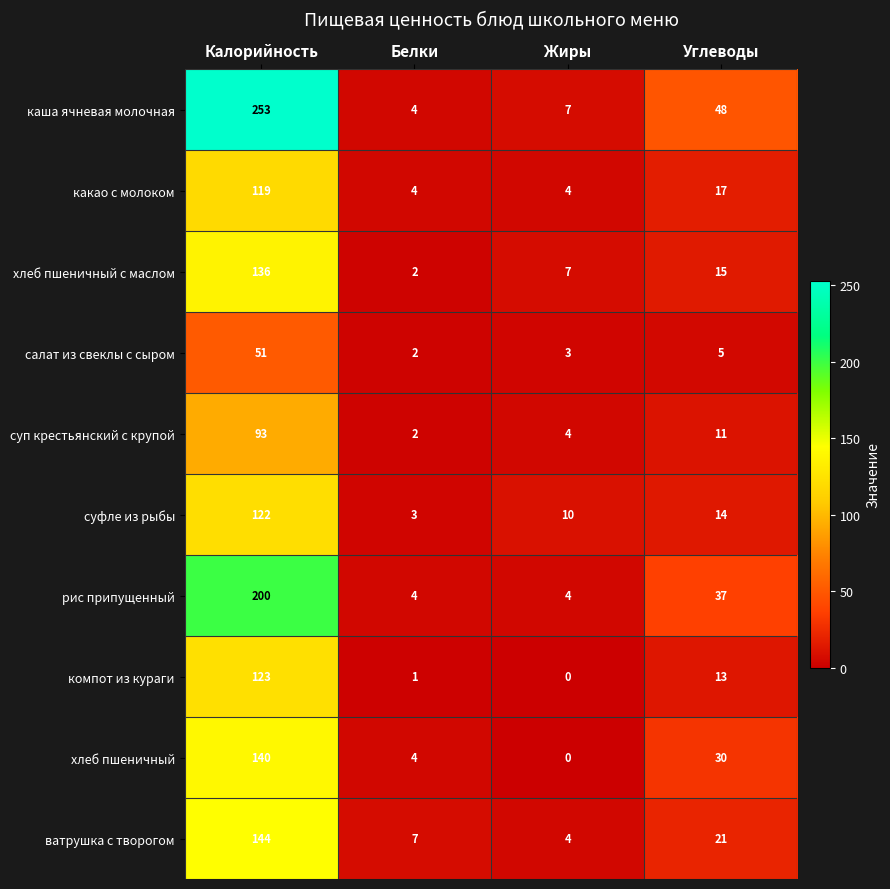

What is the difference between the second highest and minimum values in the суфле из рыбы series?

11